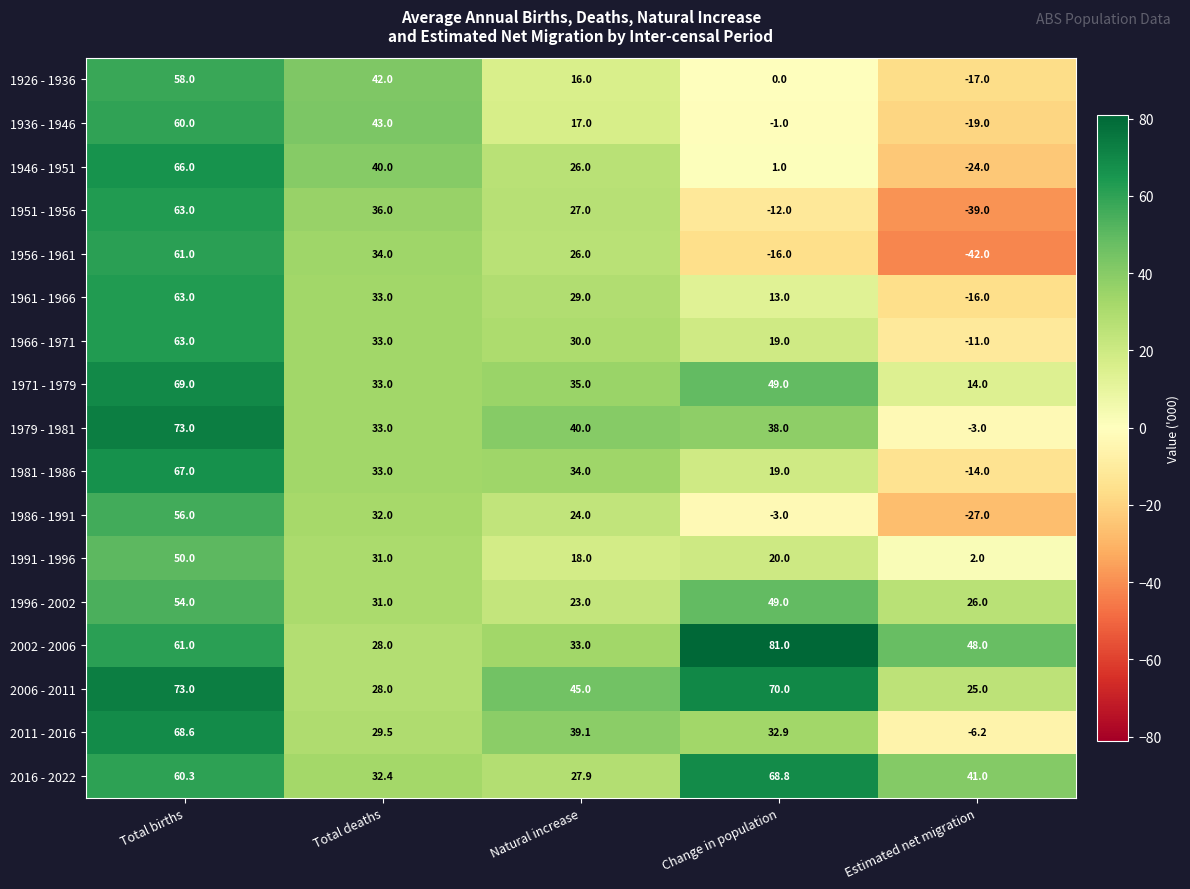

The value of 2006 - 2011 at Estimated net migration is 25.0. True or false?

True